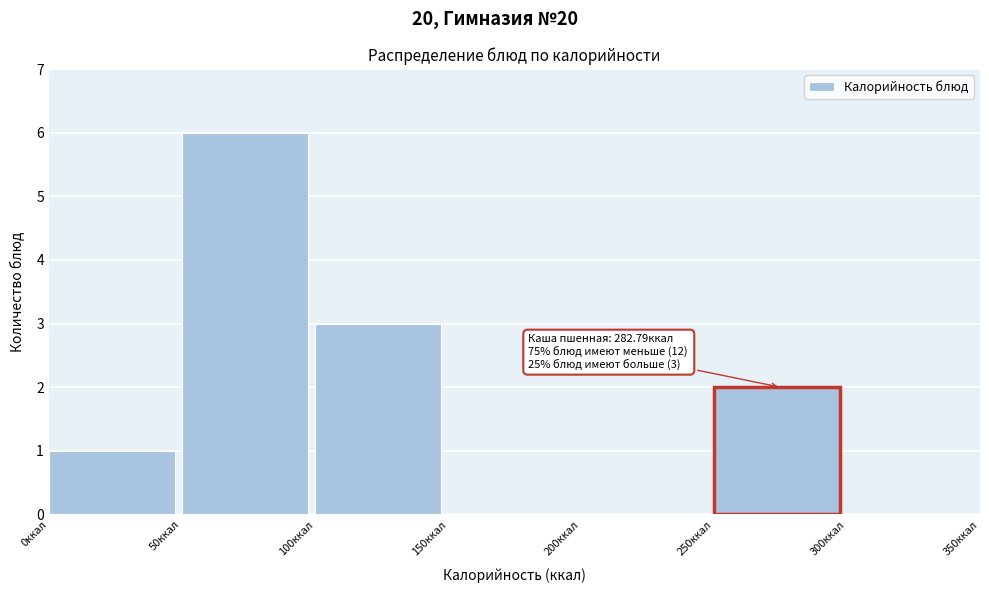

Over which range of the x-axis is the bar tallest?

50 to 100